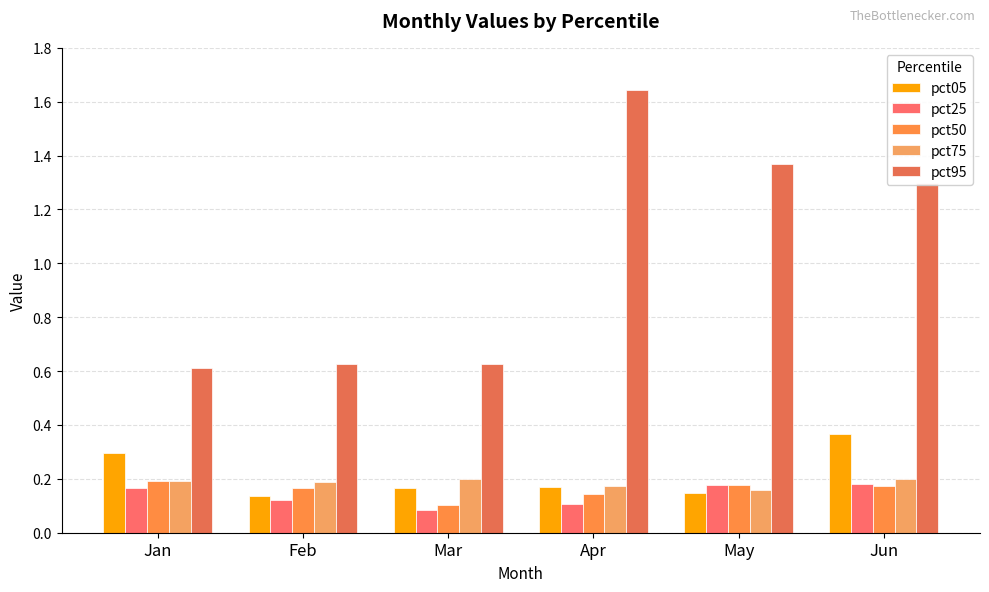

The pct75 series shows 0.1 at Feb. True or false?

False